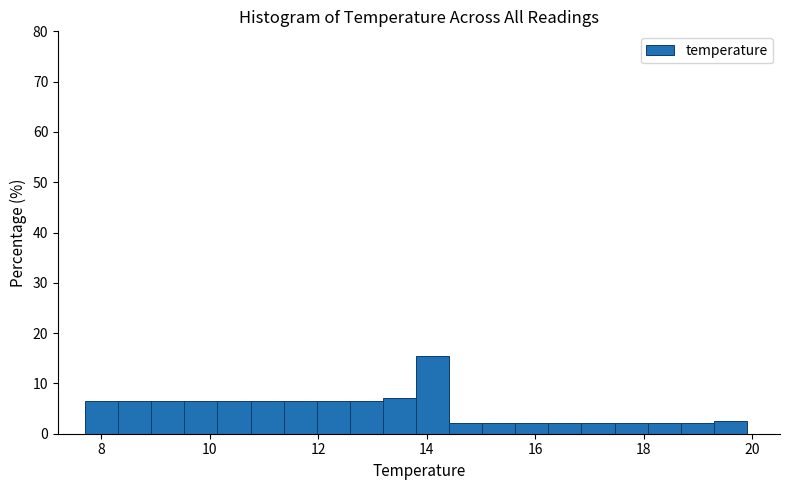

Around what value on the x-axis is the tallest bar? Give the approximate position of its centre, as read against the axis.

14.2